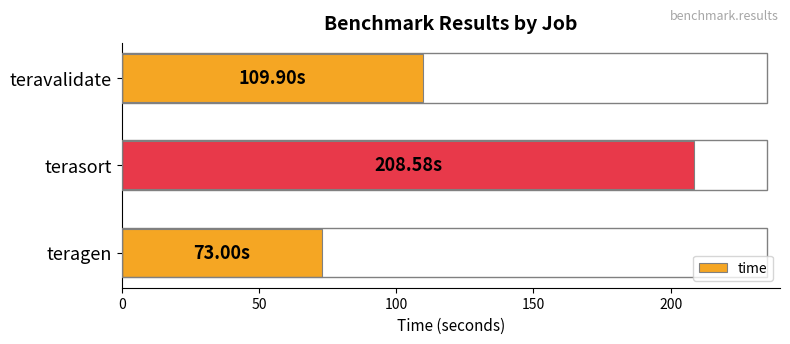

What is the difference between the second highest and minimum values?

36.9